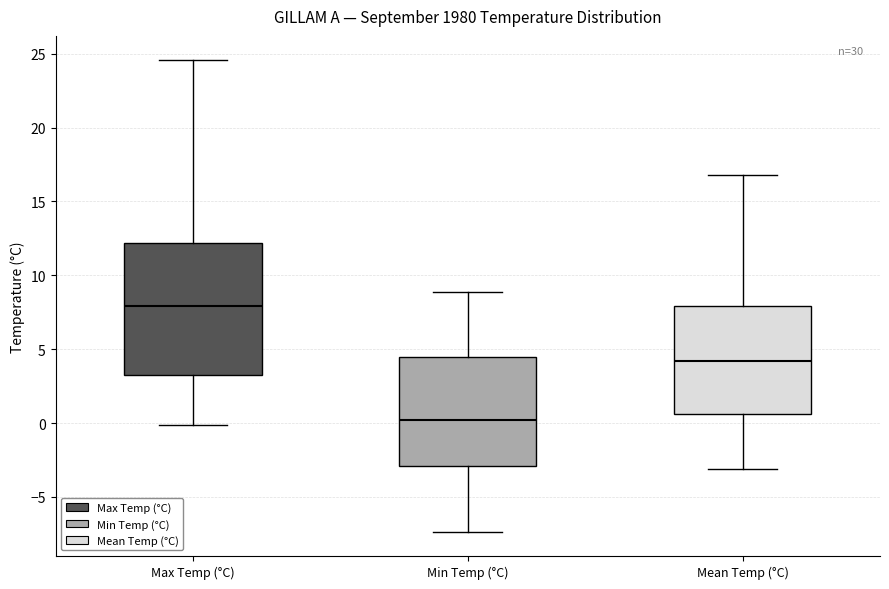

Reading left to right, transcribe this box plot: for each box, give where its median line is, the range the box spans, and where its two whiskers end, as read against the y-axis. The values are not printed on the chart, so give them approximately, as read against the axis.

Max Temp (°C): median 8.0, box 3.5 to 12.0, whiskers 0.0 to 24.5
Min Temp (°C): median 0.0, box -3.0 to 4.5, whiskers -7.5 to 9.0
Mean Temp (°C): median 4.0, box 0.5 to 8.0, whiskers -3.0 to 17.0